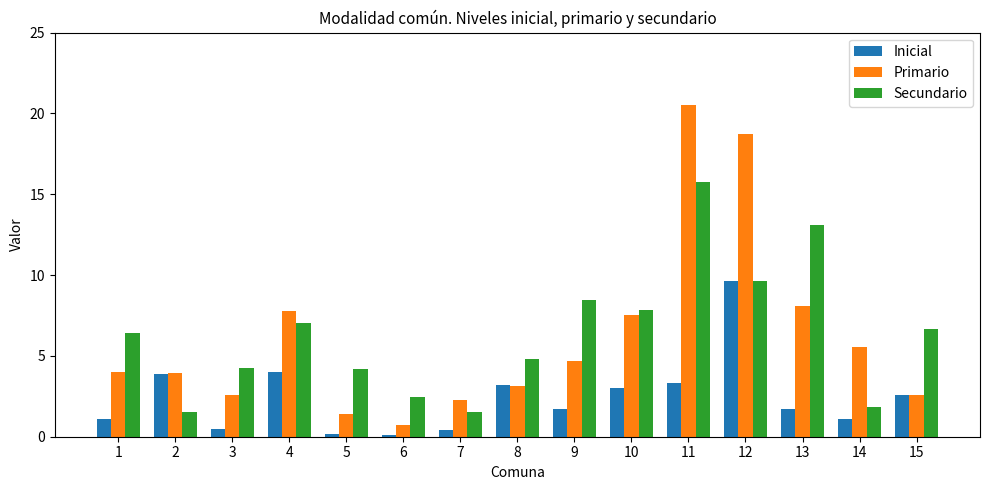

Rank the series at 1 from highest to lowest value.

Secundario, Primario, Inicial